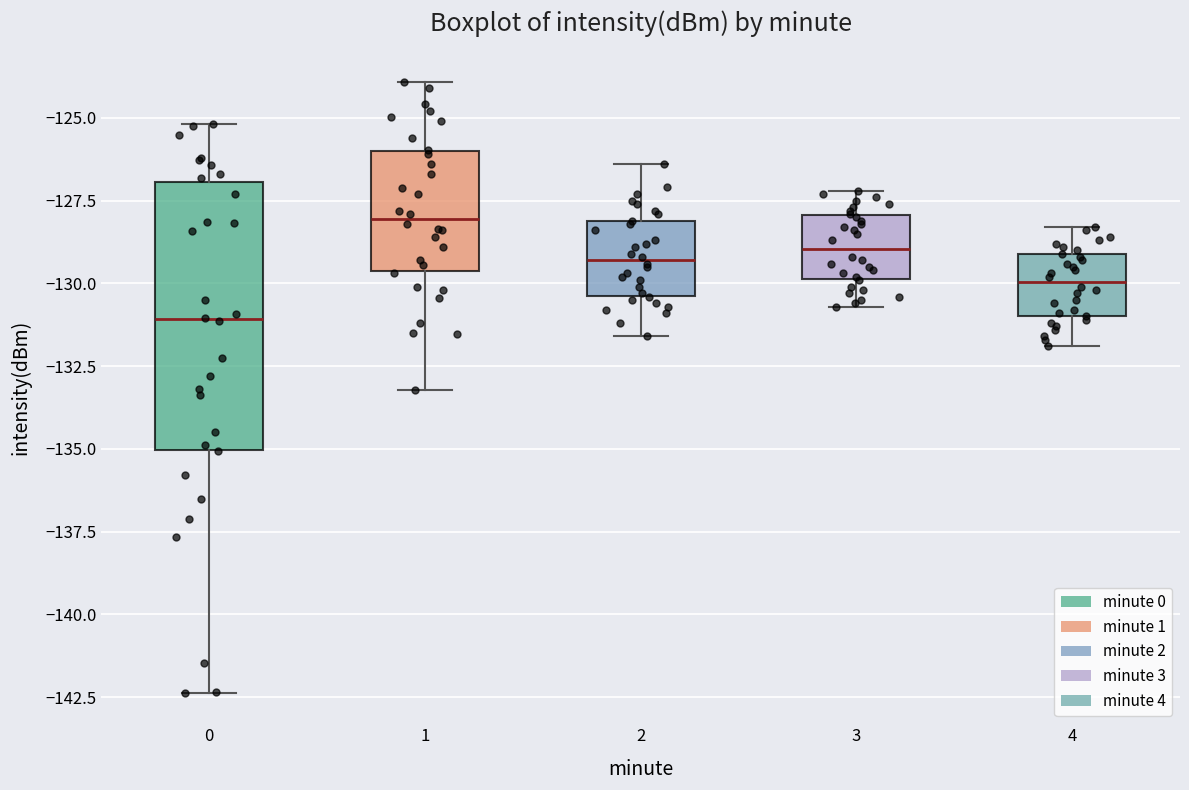

Where is the lower edge of the box at x = 0 on the y-axis? The values are not printed on the chart, so give them approximately, as read against the axis.

-135.0